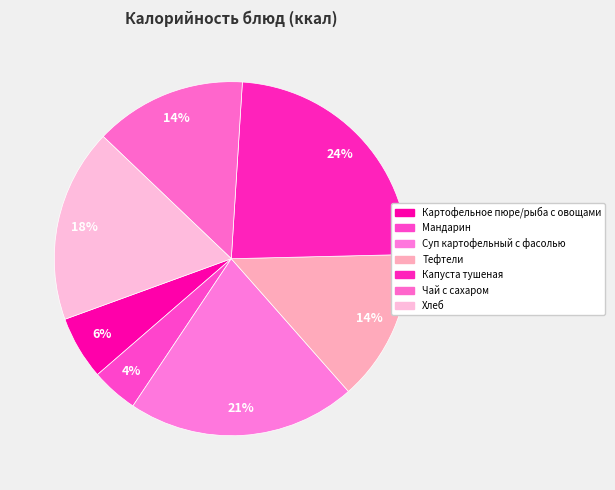

Count the number of slices in the pie.

7